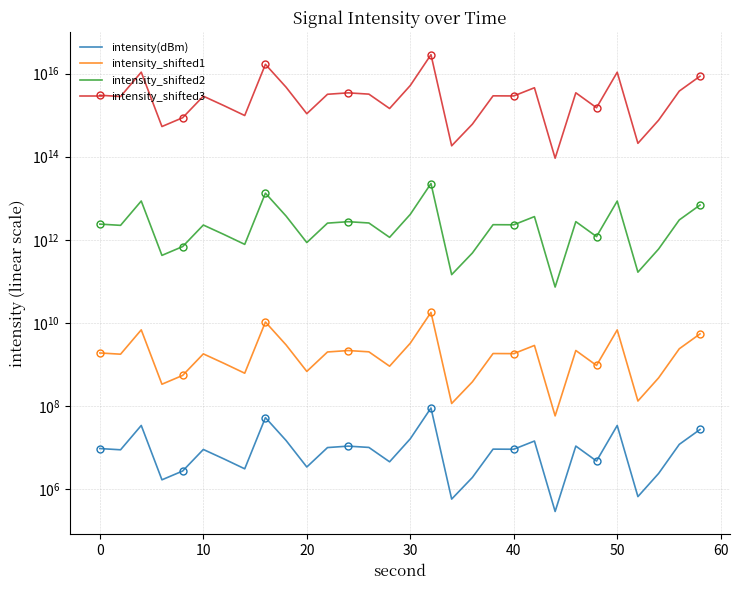

Which series has the largest total across all categories?

intensity_shifted3